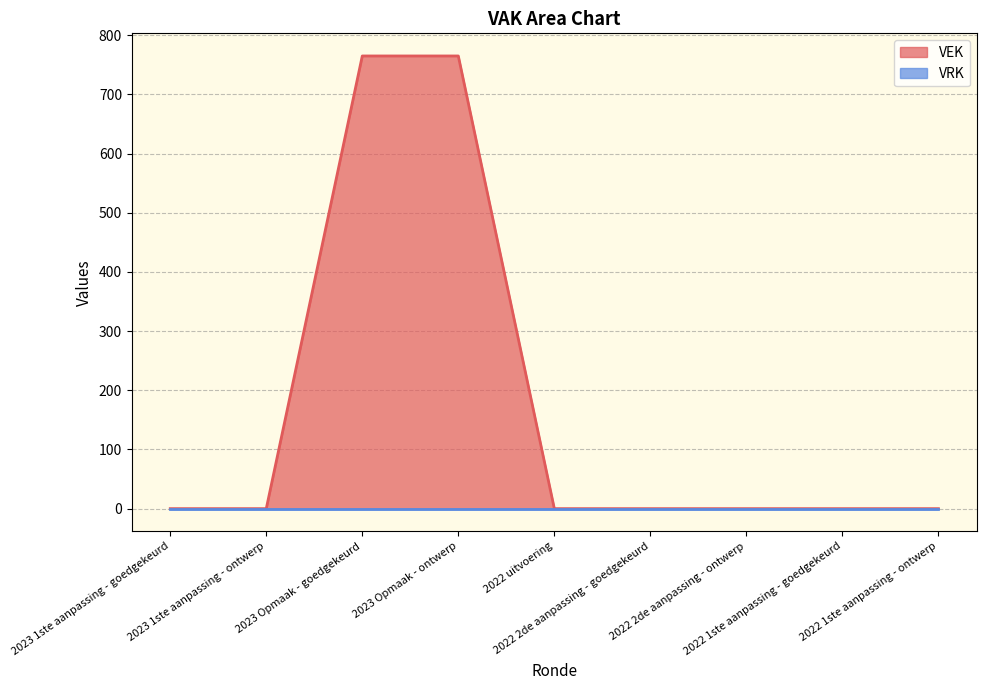

True or false: the data has more than 0 interior local peaks.

False